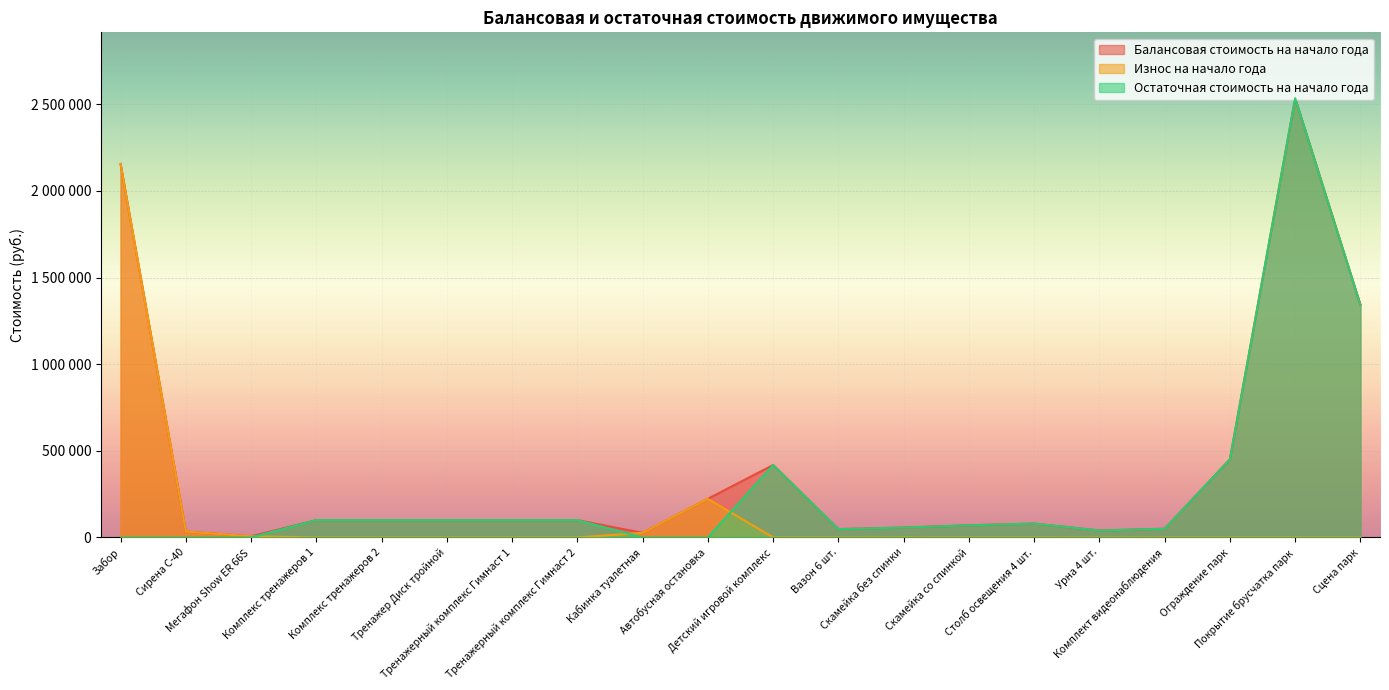

Reading left to right, list all the values displayed in this chart.

Балансовая стоимость на начало года: Забор=2155855.0	Сирена С-40=33999.5	Мегафон Show ER 66S=6400.0	Комплекс тренажеров 1=100000.0	Комплекс тренажеров 2=100000.0	Тренажер Диск тройной=100000.0	Тренажерный комплекс Гимнаст 1=100000.0	Тренажерный комплекс Гимнаст 2=100000.0	Кабинка туалетная=26550.8	Автобусная остановка=223000.0	Детский игровой комплекс=418000.0	Вазон 6 шт.=48000.0	Скамейка без спинки=57000.0	Скамейка со спинкой=70000.0	Столб освещения 4 шт.=80000.0	Урна 4 шт.=40000.0	Комплект видеонаблюдения=50000.0	Ограждение парк=450740.0	Покрытие брусчатка парк=2535260.0	Сцена парк=1342700.0
Износ на начало года: Забор=2155855.0	Сирена С-40=33999.5	Мегафон Show ER 66S=6400.0	Комплекс тренажеров 1=0.0	Комплекс тренажеров 2=0.0	Тренажер Диск тройной=0.0	Тренажерный комплекс Гимнаст 1=0.0	Тренажерный комплекс Гимнаст 2=0.0	Кабинка туалетная=26550.8	Автобусная остановка=223000.0	Детский игровой комплекс=0.0	Вазон 6 шт.=0.0	Скамейка без спинки=0.0	Скамейка со спинкой=0.0	Столб освещения 4 шт.=0.0	Урна 4 шт.=0.0	Комплект видеонаблюдения=0.0	Ограждение парк=0.0	Покрытие брусчатка парк=0.0	Сцена парк=0.0
Остаточная стоимость на начало года: Забор=0.0	Сирена С-40=0.0	Мегафон Show ER 66S=0.0	Комплекс тренажеров 1=100000.0	Комплекс тренажеров 2=100000.0	Тренажер Диск тройной=100000.0	Тренажерный комплекс Гимнаст 1=100000.0	Тренажерный комплекс Гимнаст 2=100000.0	Кабинка туалетная=0.0	Автобусная остановка=0.0	Детский игровой комплекс=418000.0	Вазон 6 шт.=48000.0	Скамейка без спинки=57000.0	Скамейка со спинкой=70000.0	Столб освещения 4 шт.=80000.0	Урна 4 шт.=40000.0	Комплект видеонаблюдения=50000.0	Ограждение парк=450740.0	Покрытие брусчатка парк=2535260.0	Сцена парк=1342700.0